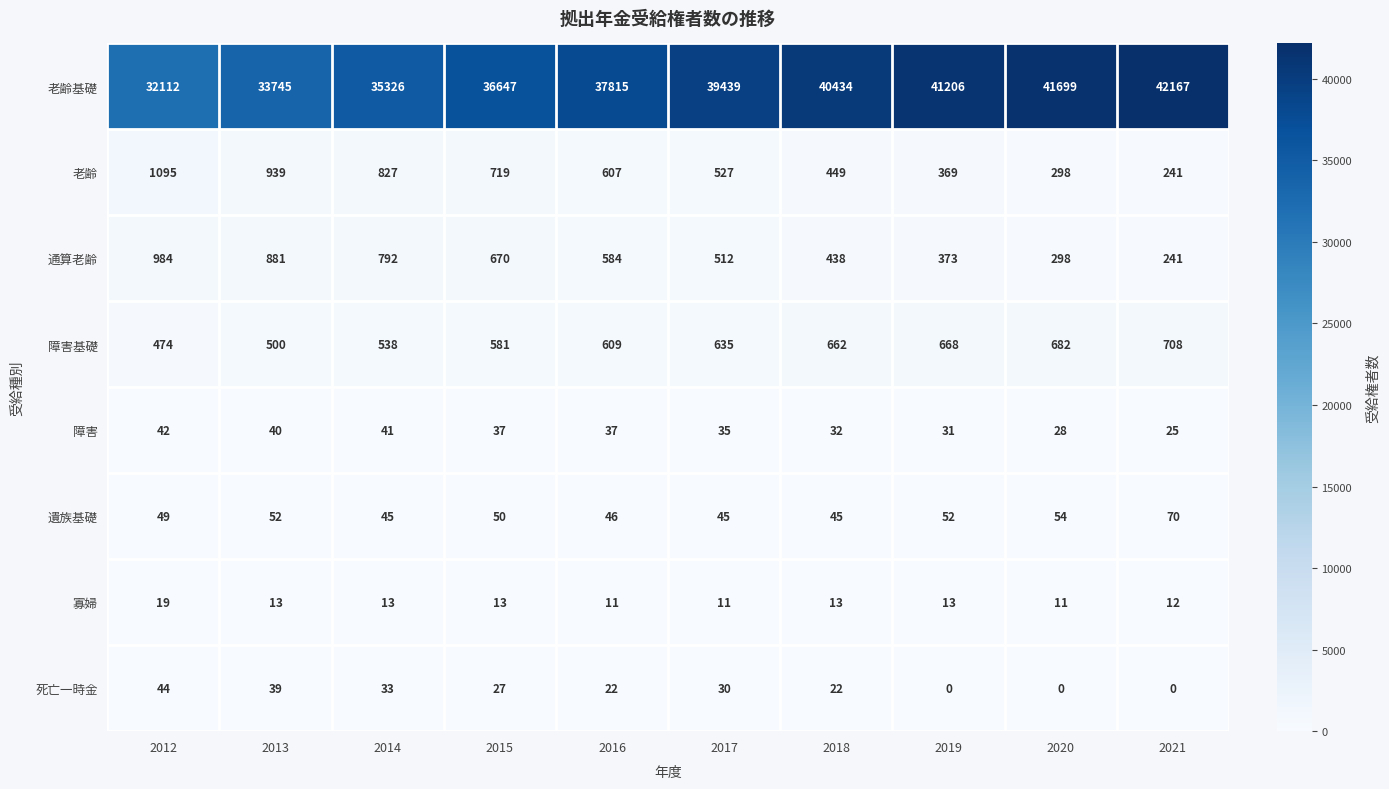

At which label is 老齢 closest to 668?

2015